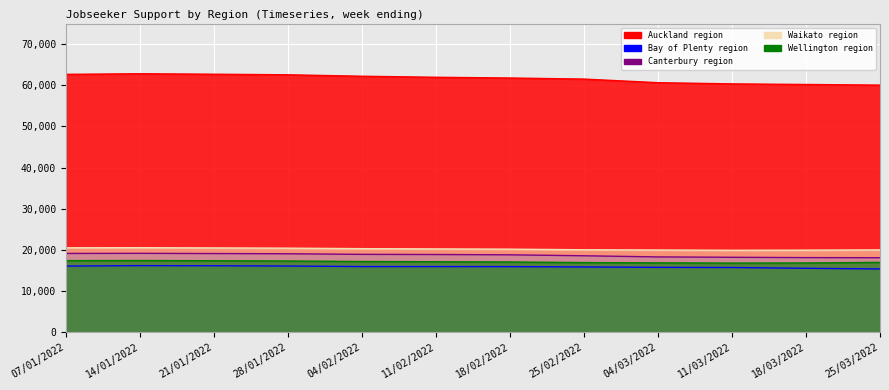

What is the difference between the maximum and minimum values in the Bay of Plenty region series?

807